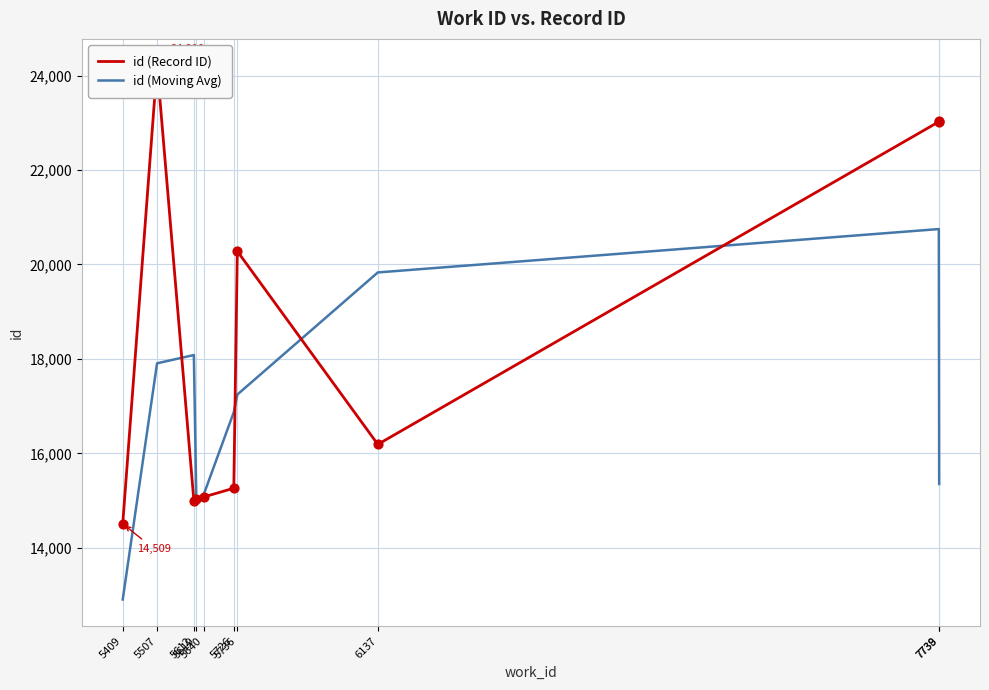

Which series contains the highest Y value?

id (Record ID)